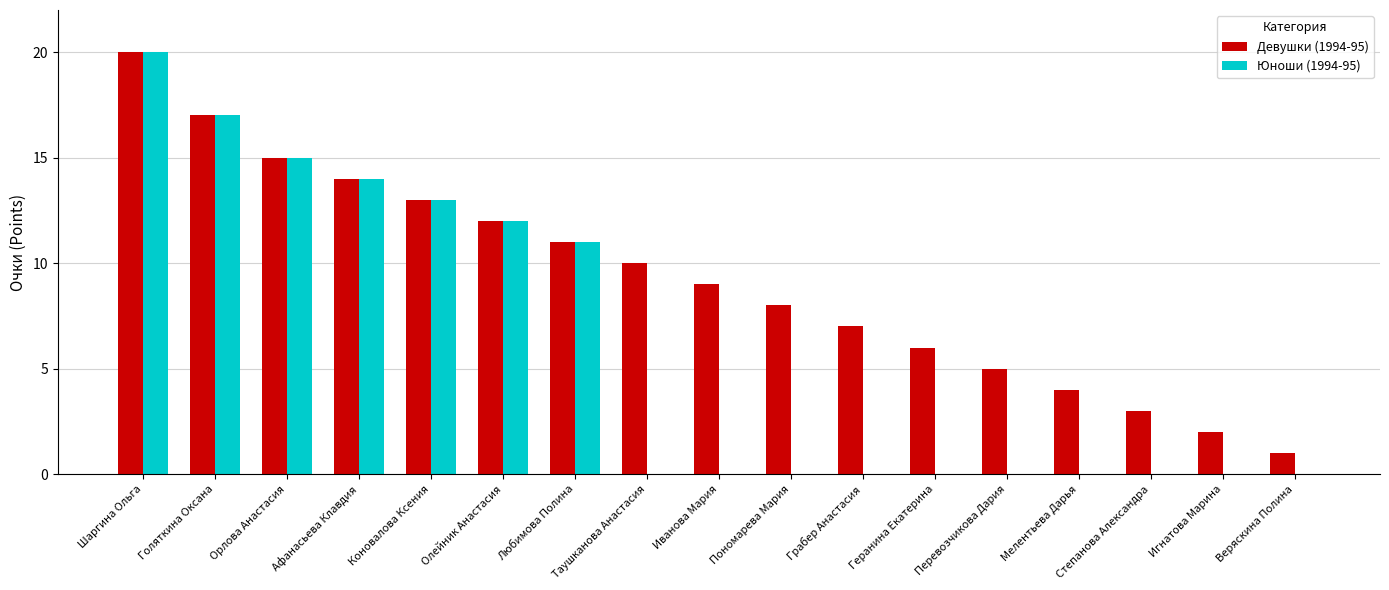

The Юноши (1994-95) series shows 13 at Таушканова Анастасия. True or false?

False